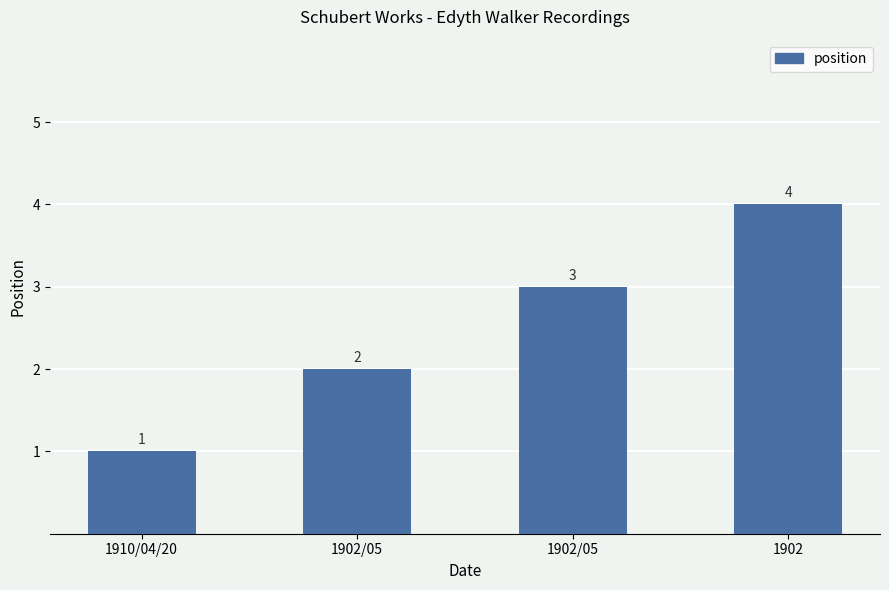

Which category has the lowest value across all series?

1910/04/20